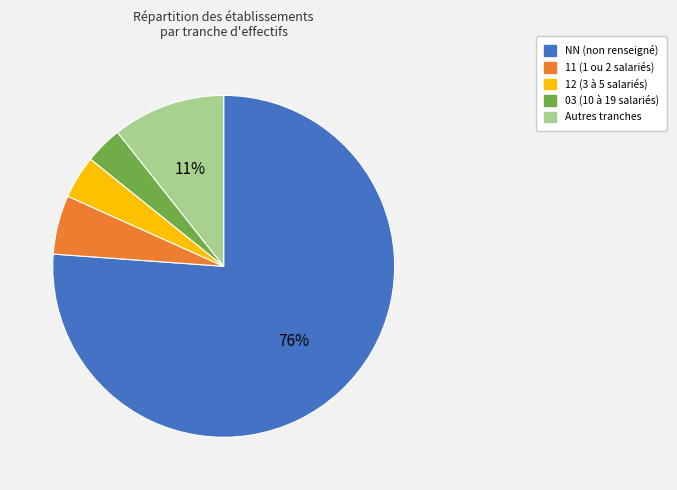

Which has a higher value, NN (non renseigné) or 03 (10 à 19 salariés)?

NN (non renseigné)